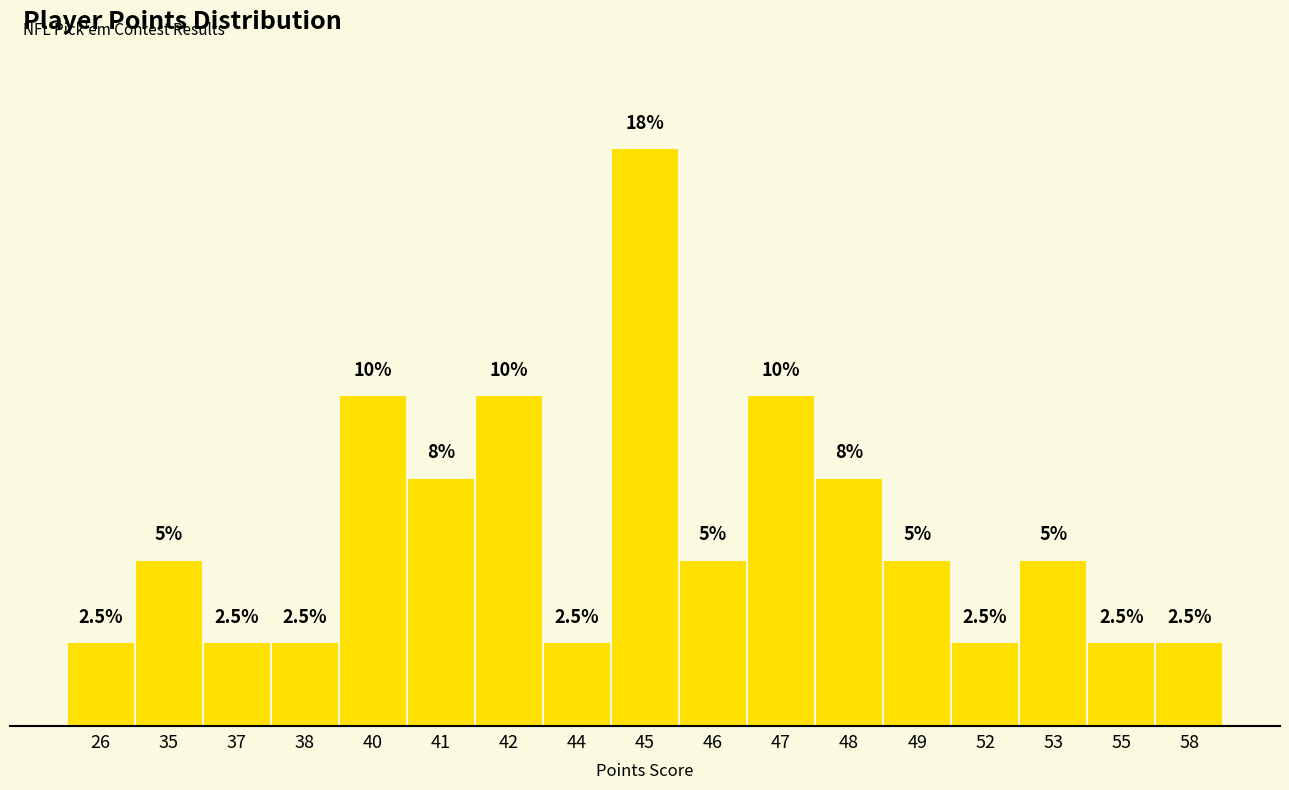

List the labels in order of value, largest first.

45, 40, 42, 47, 41, 48, 35, 46, 49, 53, 26, 37, 38, 44, 52, 55, 58